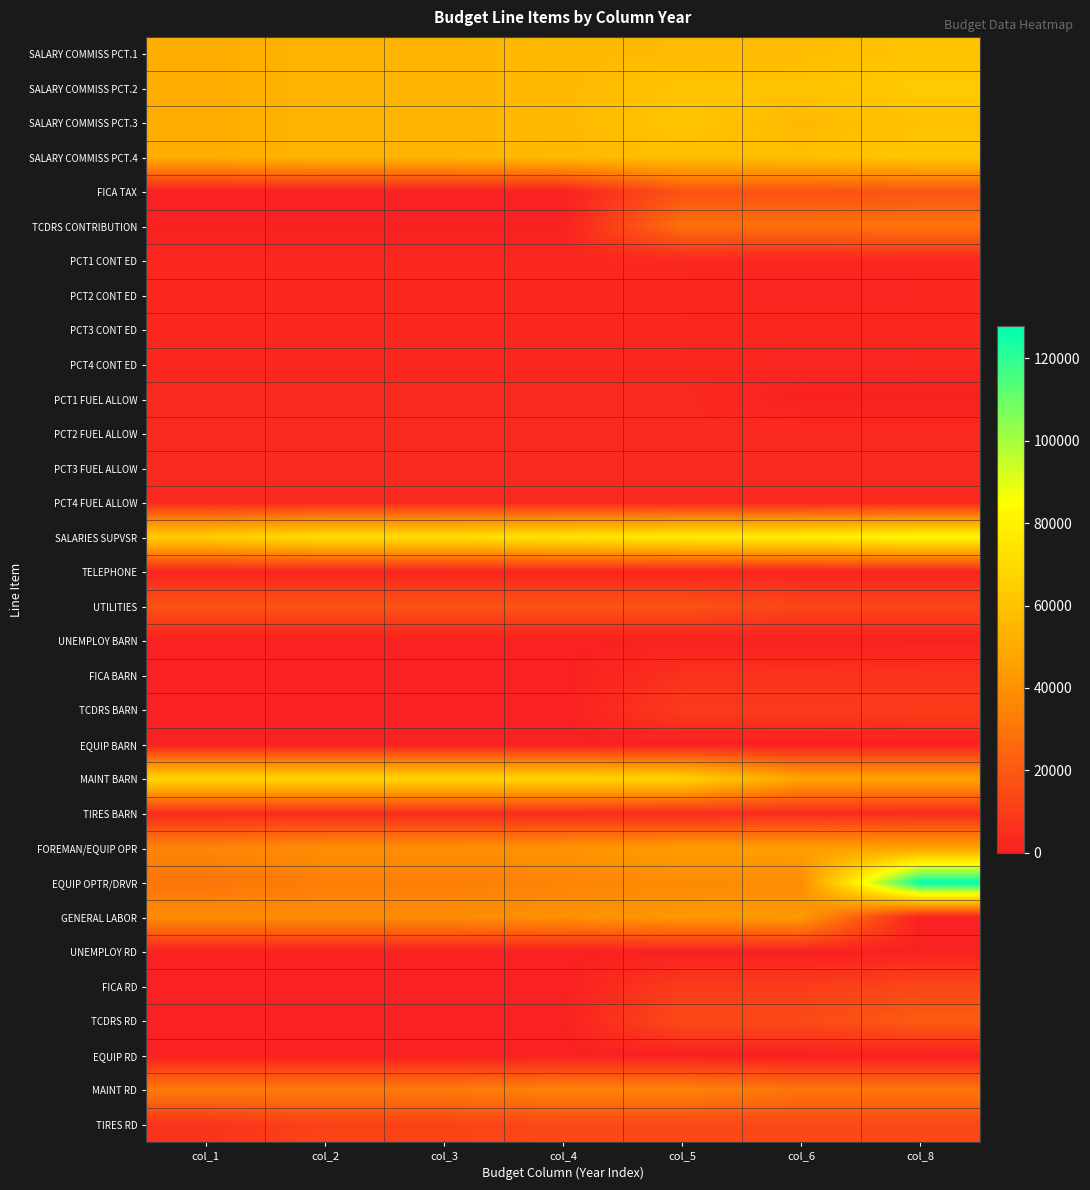

Rank the series at col_5 from lowest to highest value.

EQUIP BARN, EQUIP RD, UNEMPLOY BARN, UNEMPLOY RD, TELEPHONE, PCT1 CONT ED, PCT2 CONT ED, PCT3 CONT ED, PCT4 CONT ED, PCT1 FUEL ALLOW, PCT2 FUEL ALLOW, PCT3 FUEL ALLOW, PCT4 FUEL ALLOW, TIRES BARN, FICA BARN, TCDRS BARN, FICA RD, TIRES RD, TCDRS RD, UTILITIES, FICA TAX, TCDRS CONTRIBUTION, MAINT RD, EQUIP OPTR/DRVR, GENERAL LABOR, FOREMAN/EQUIP OPR, SALARY COMMISS PCT.1, SALARY COMMISS PCT.4, SALARY COMMISS PCT.2, SALARY COMMISS PCT.3, MAINT BARN, SALARIES SUPVSR